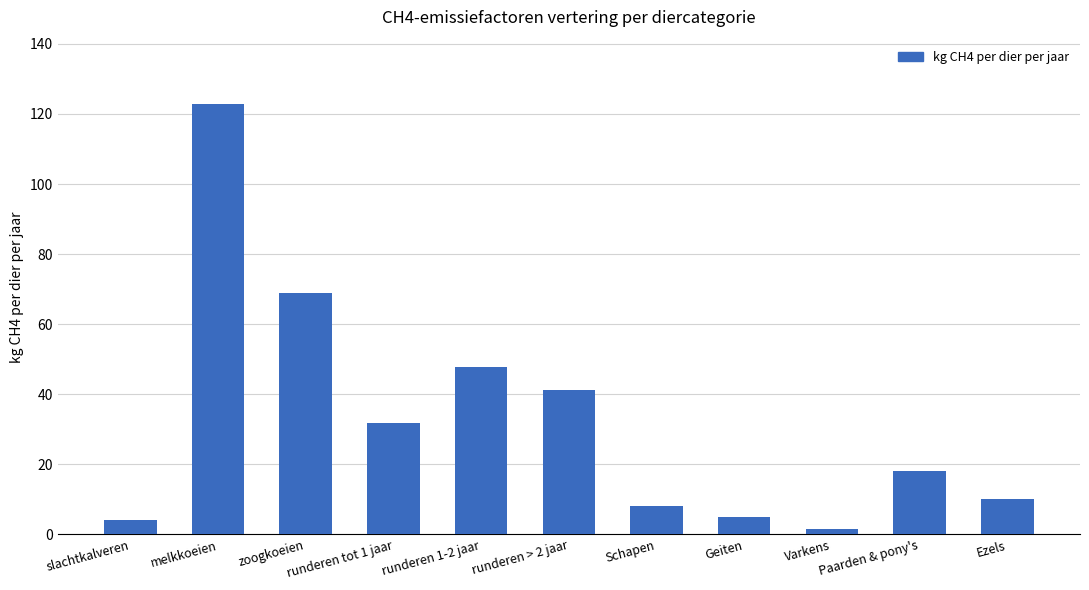

What is the greatest value displayed?

122.8